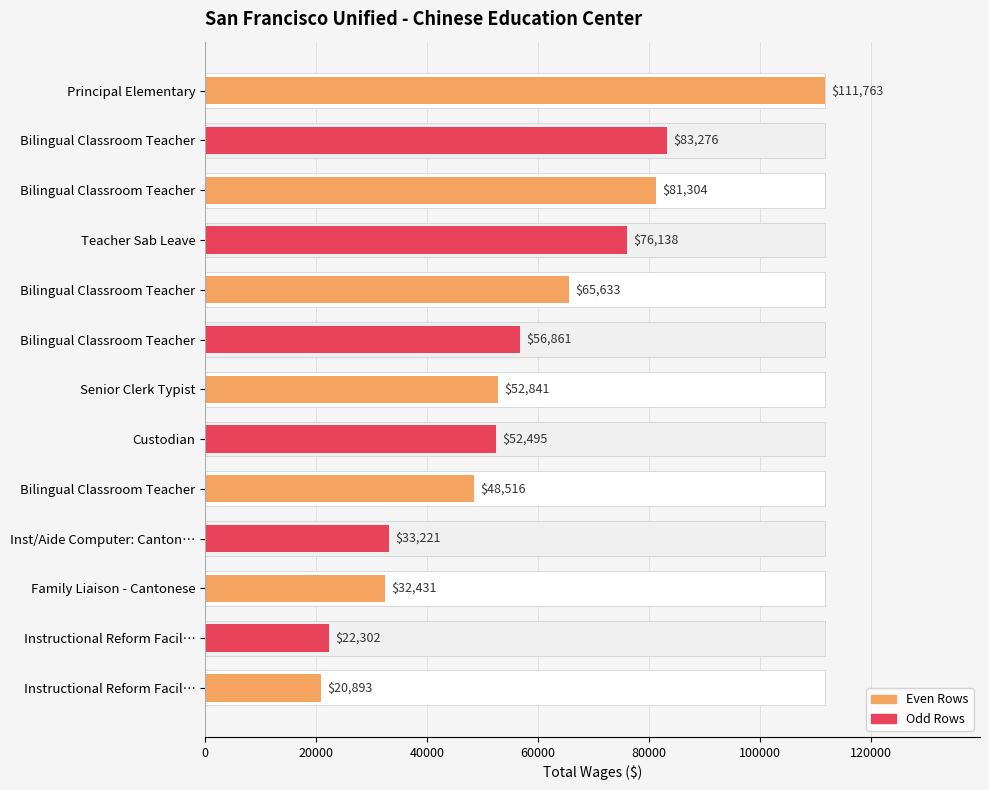

Read the value at Bilingual Classroom Teacher.

48516